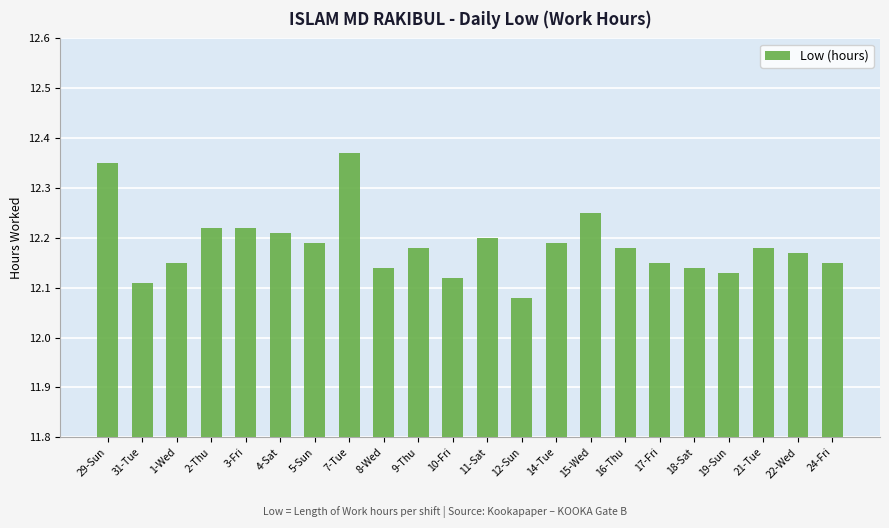

What is the label of the 19th bar from the right?

2-Thu